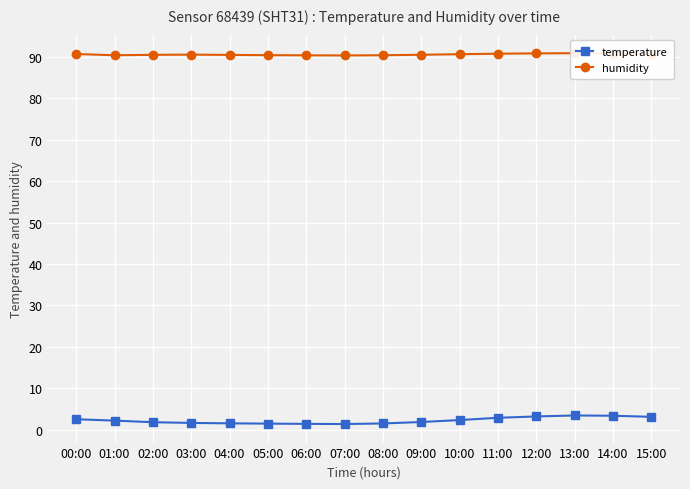

In humidity, how many points are higher than both neighbors (excluding endpoints)?

2